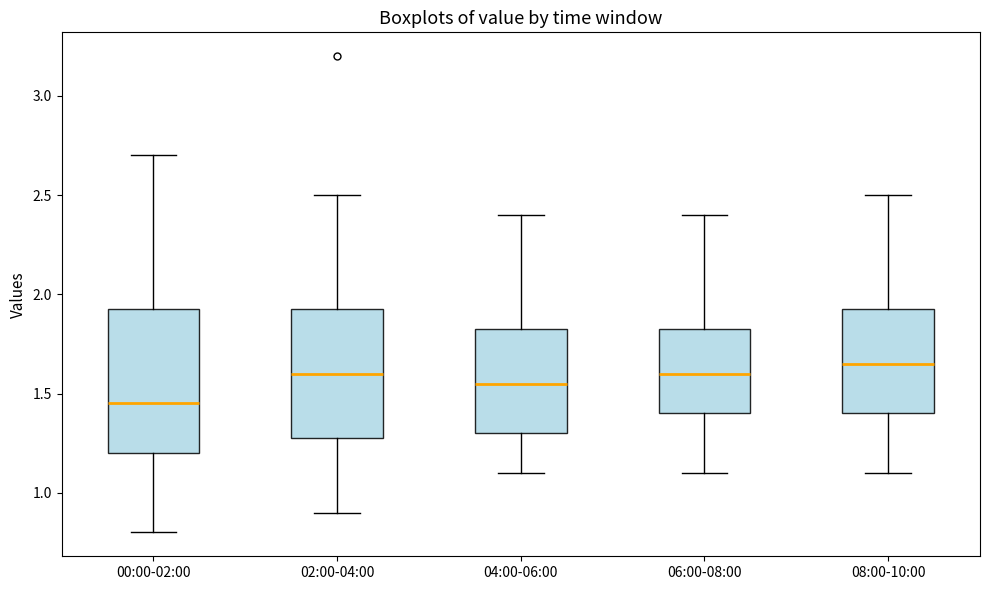

Reading left to right, transcribe this box plot: for each box, give where its median line is, the range the box spans, and where its two whiskers end, as read against the y-axis. The values are not printed on the chart, so give them approximately, as read against the axis.

00:00-02:00: median 1.45, box 1.20 to 1.95, whiskers 0.80 to 2.70
02:00-04:00: median 1.60, box 1.30 to 1.95, whiskers 0.90 to 2.50
04:00-06:00: median 1.55, box 1.30 to 1.85, whiskers 1.10 to 2.40
06:00-08:00: median 1.60, box 1.40 to 1.85, whiskers 1.10 to 2.40
08:00-10:00: median 1.65, box 1.40 to 1.95, whiskers 1.10 to 2.50